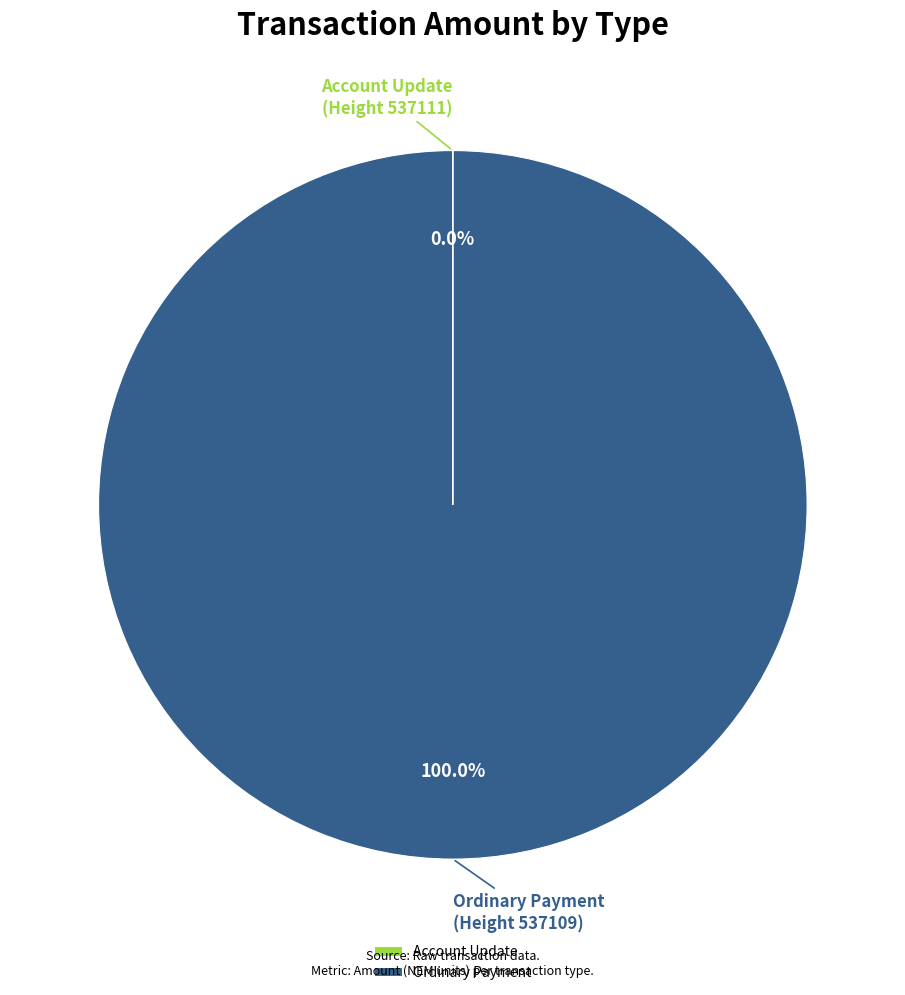

Which category has the biggest portion of the pie?

Ordinary Payment